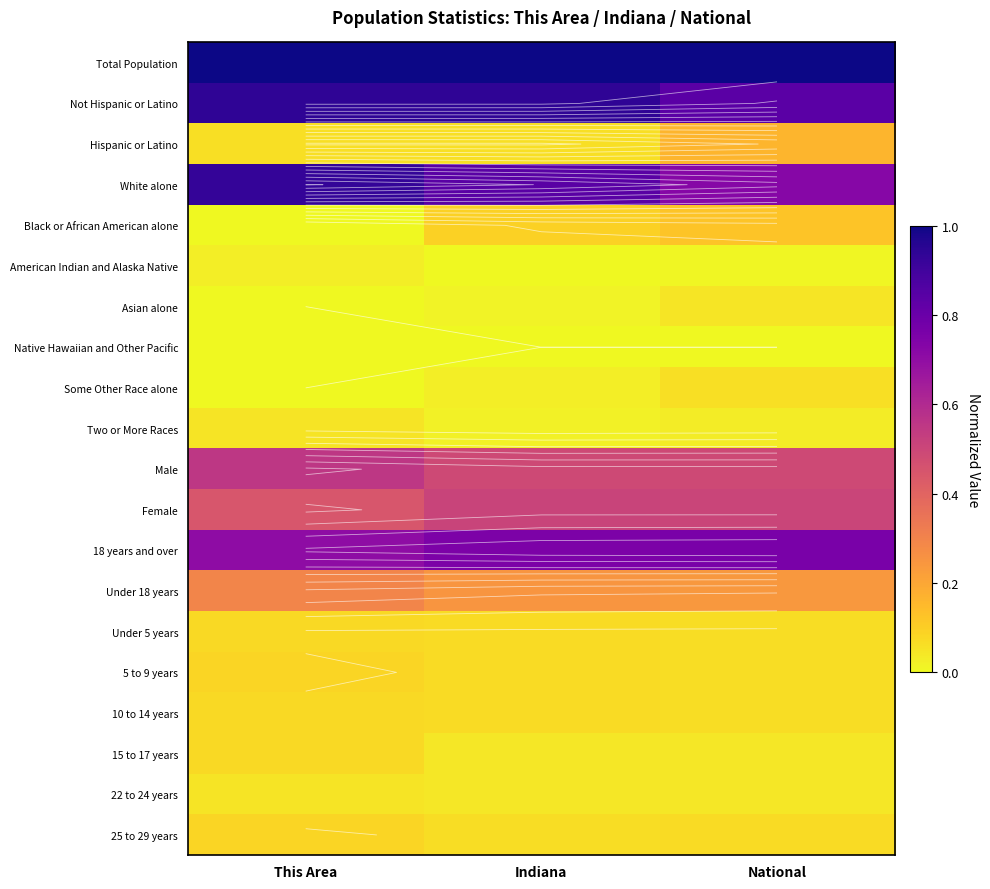

What is the maximum value for 25 to 29 years?

0.1